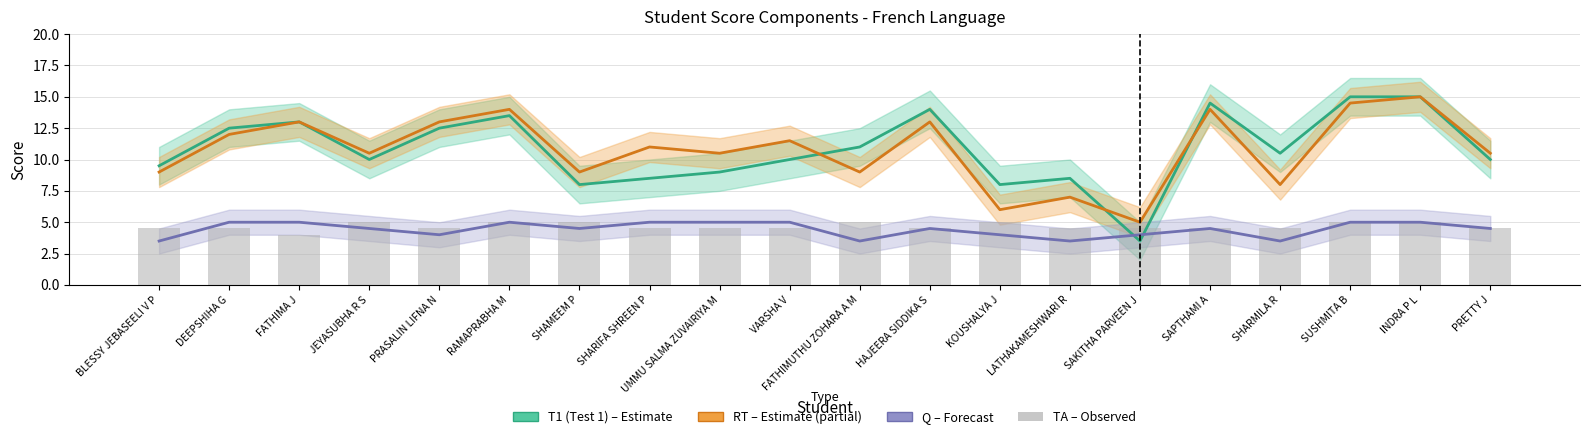

What is the sum of the Q (Quiz) values at PRETTY J and FATHIMUTHU ZOHARA A M?

8.0